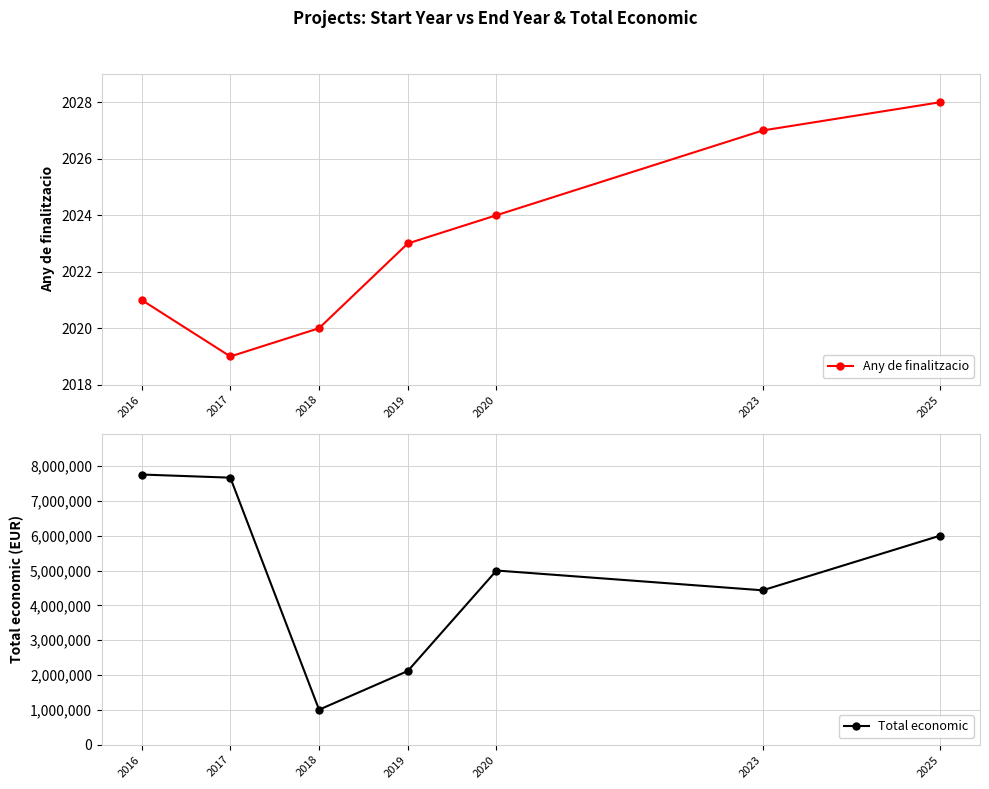

Reading left to right, transcribe all the data shown in this chart.

Any de finalitzacio: 2016=2021	2017=2019	2018=2020	2019=2023	2020=2024	2023=2027	2025=2028
Total economic: 2016=7755101	2017=7665218	2018=1005113	2019=2115541	2020=4999972	2023=4431810	2025=6000000